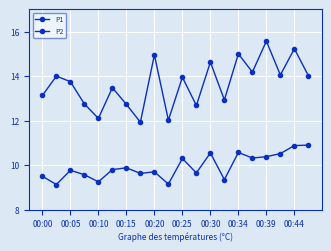

How many data points does each series have?

20